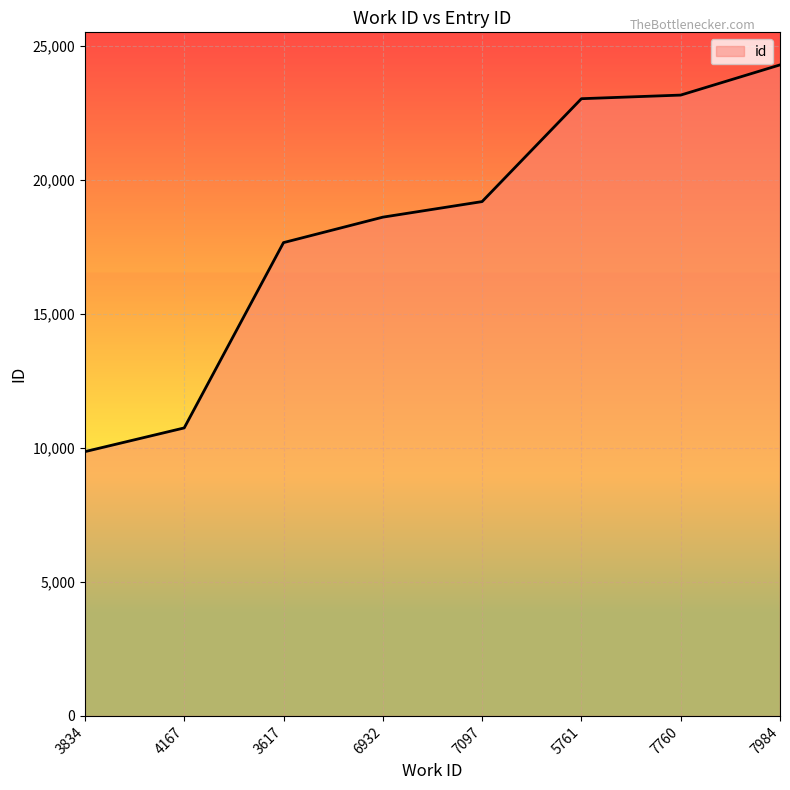

What value does the data have at 7097, to the nearest 10?

19200